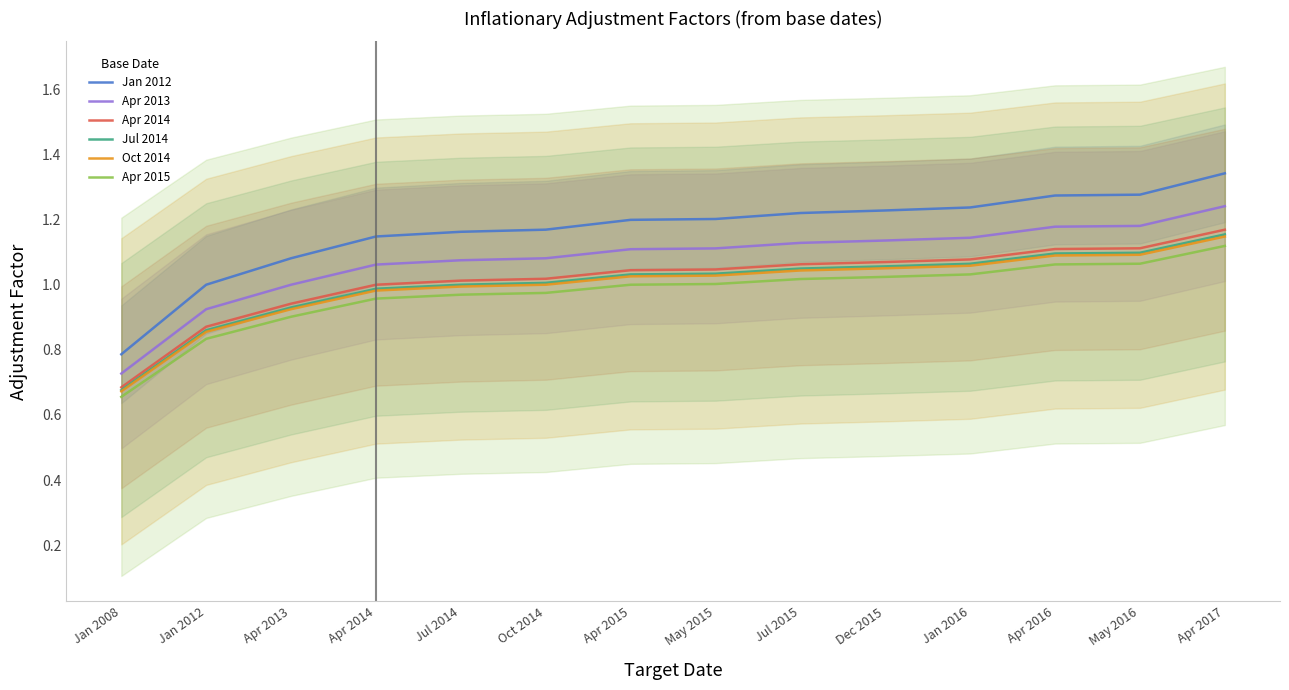

At which label does Apr 2014 first exceed 1?

Jul 2014